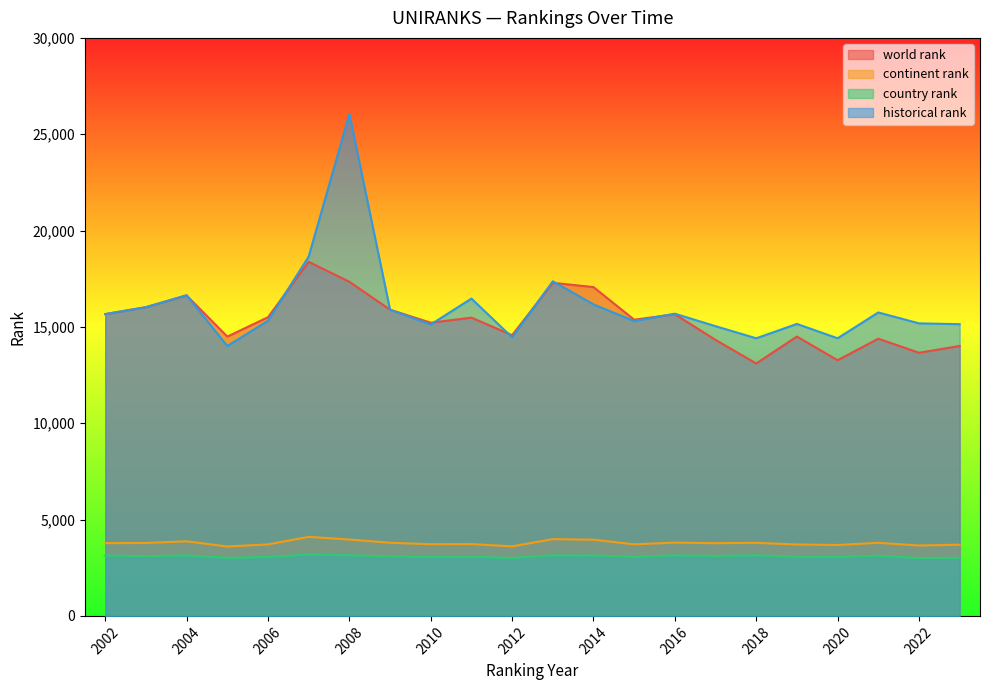

Rank the series at 2012 from lowest to highest value.

country rank, continent rank, historical rank, world rank